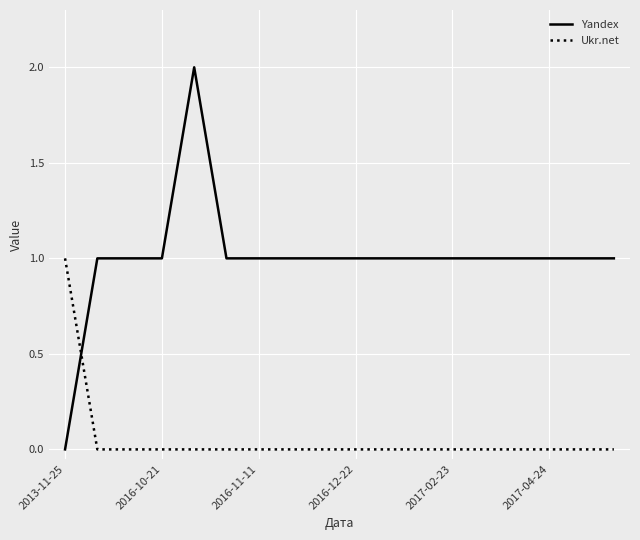

Reading left to right, list all the values displayed in this chart.

Yandex: 0	1	1	1	2	1	1	1	1	1	1	1	1	1	1	1	1	1
Ukr.net: 1	0	0	0	0	0	0	0	0	0	0	0	0	0	0	0	0	0